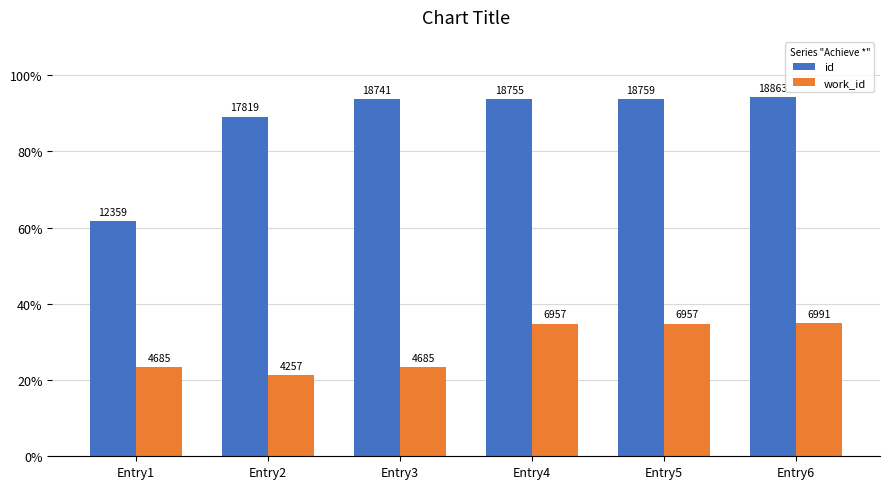

Where is work_id nearest to the value 5624?

Entry1